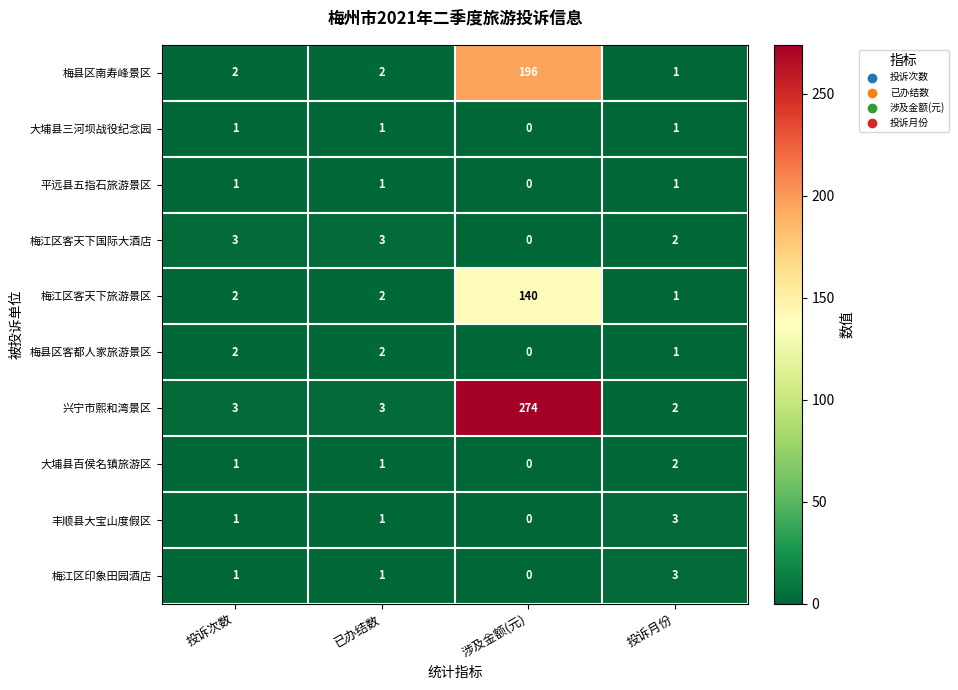

Which series changed the most between 投诉次数 and 涉及金额(元)?

兴宁市熙和湾景区